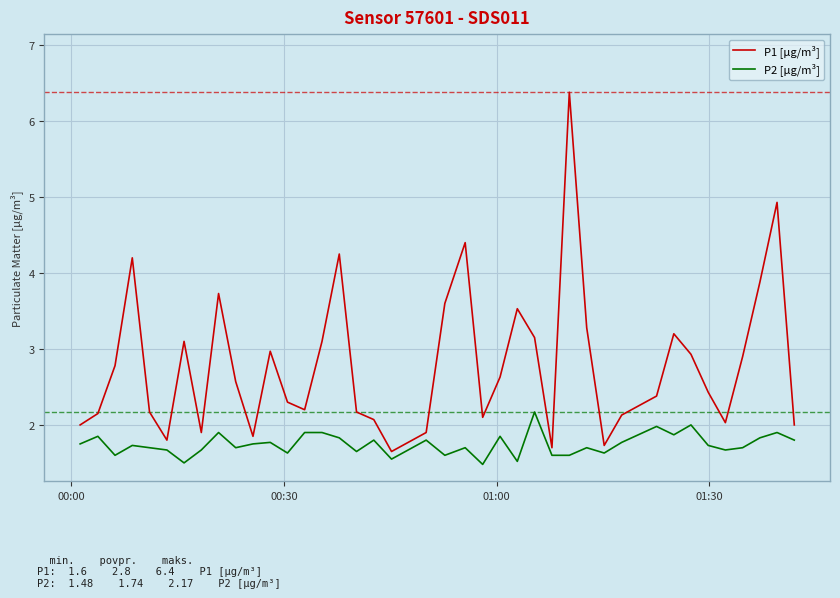

What is the maximum value shown in the chart?

6.4